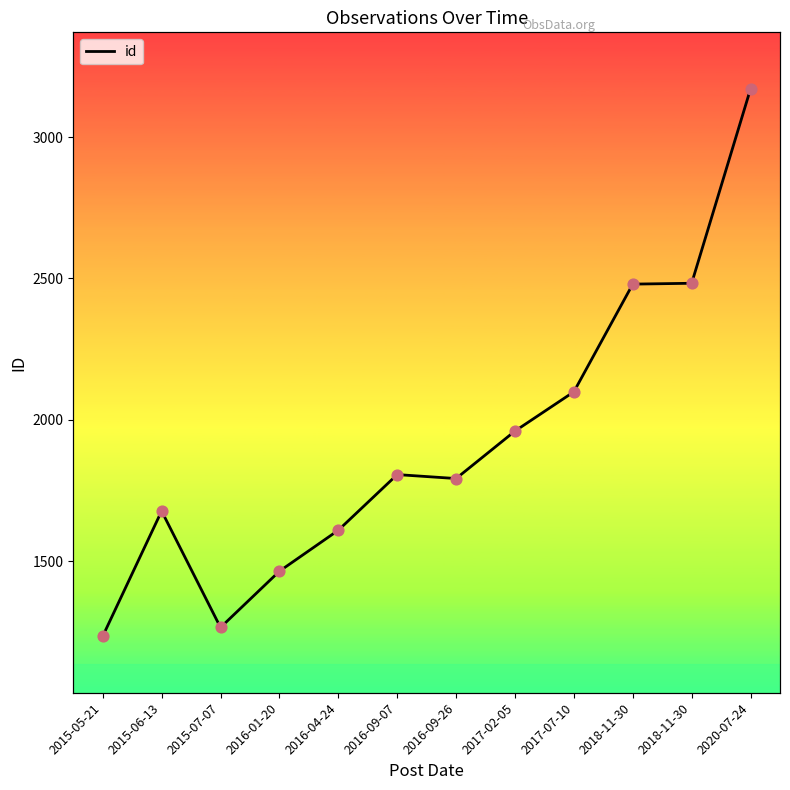

What is the ratio of the value at 2020-07-24 to the value at 2016-09-07?

1.8